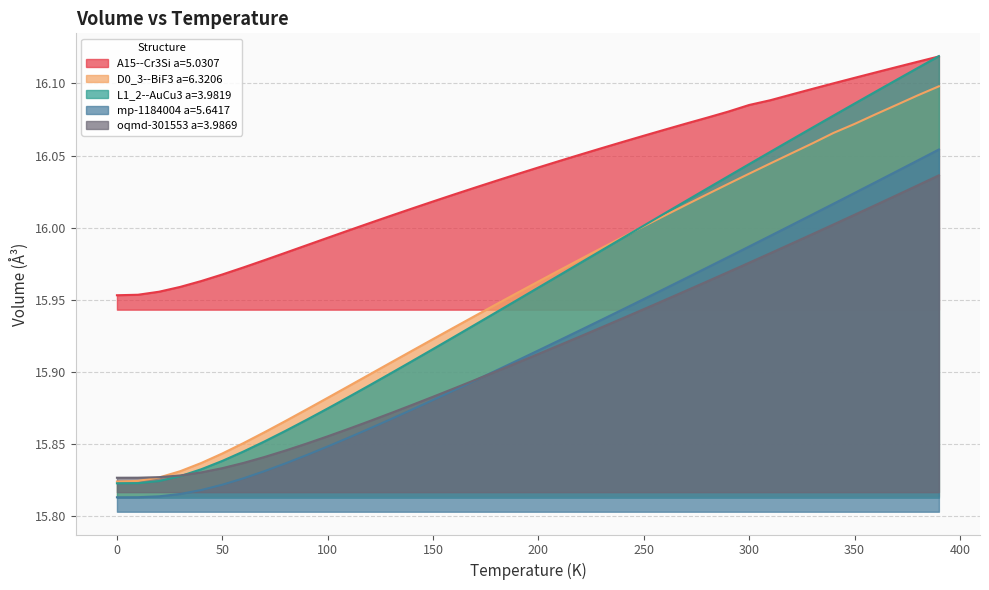

True or false: oqmd-301553 a=3.9869 and A15--Cr3Si a=5.0307 cross at least once.

False